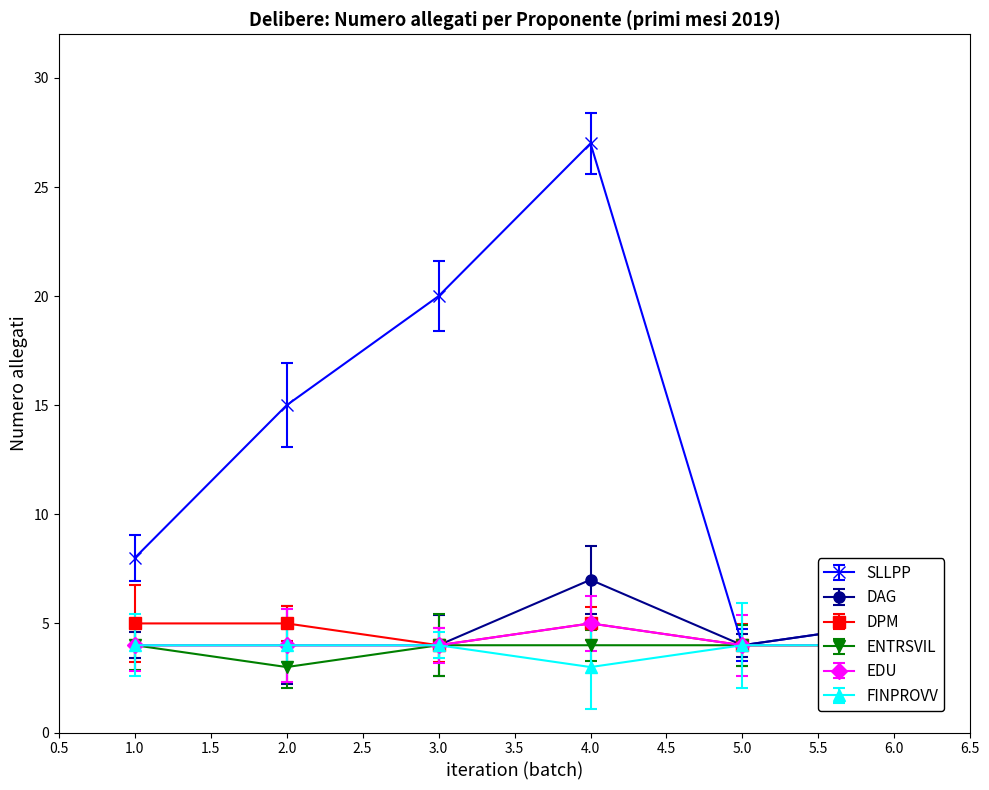

At how many categories does at least one series exceed 6?

4